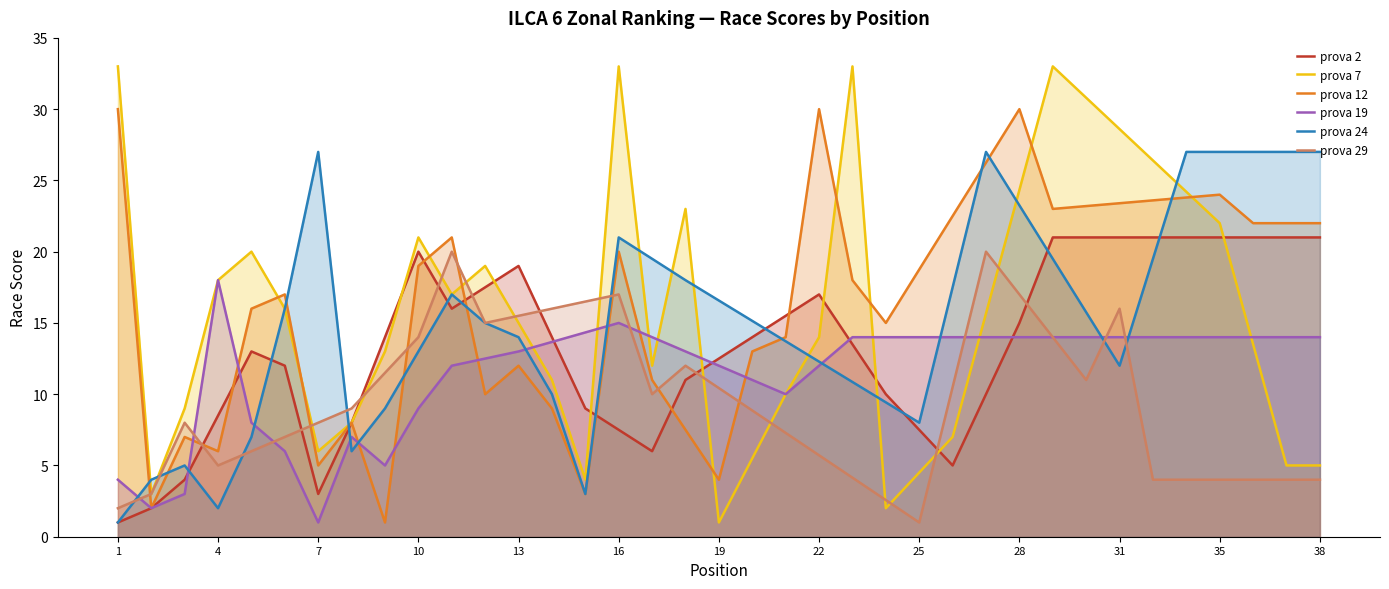

What is the maximum value for prova 19?

18.0